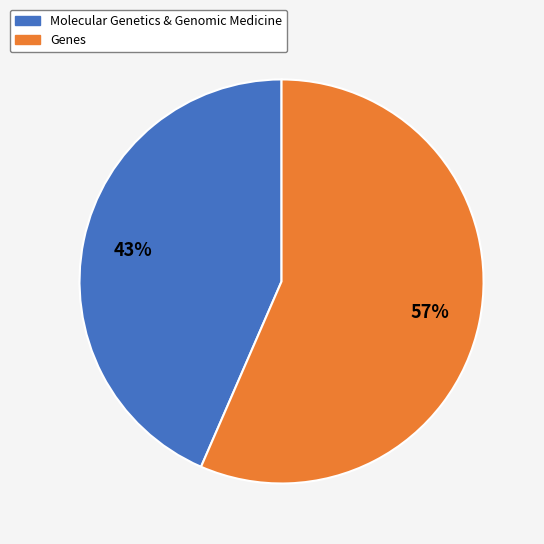

Combined, do Genes and Molecular Genetics & Genomic Medicine account for over 50%?

Yes